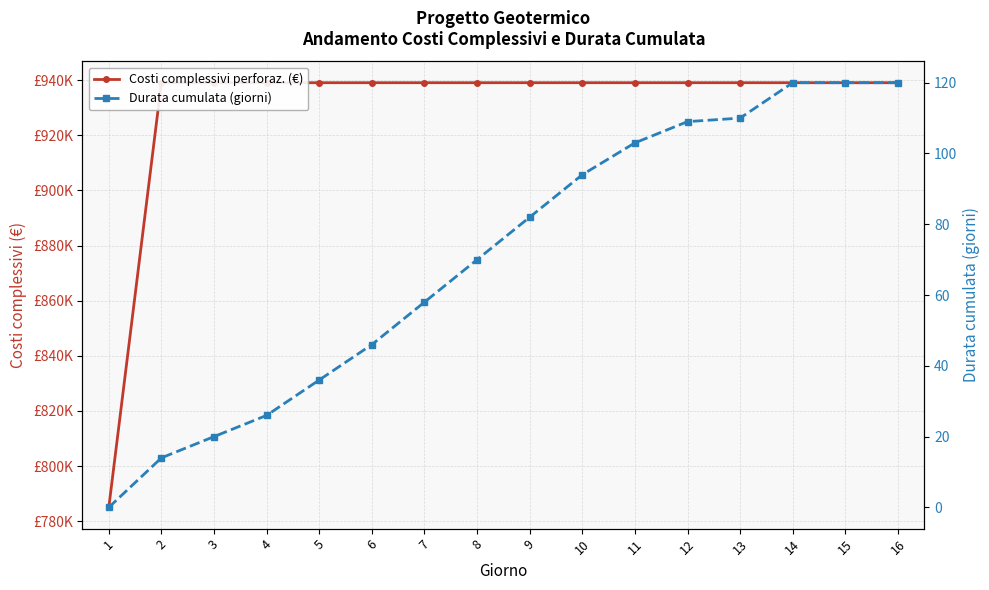

Rank the series at 1 from lowest to highest value.

Durata cumulata (giorni), Costi complessivi perforaz. (€)